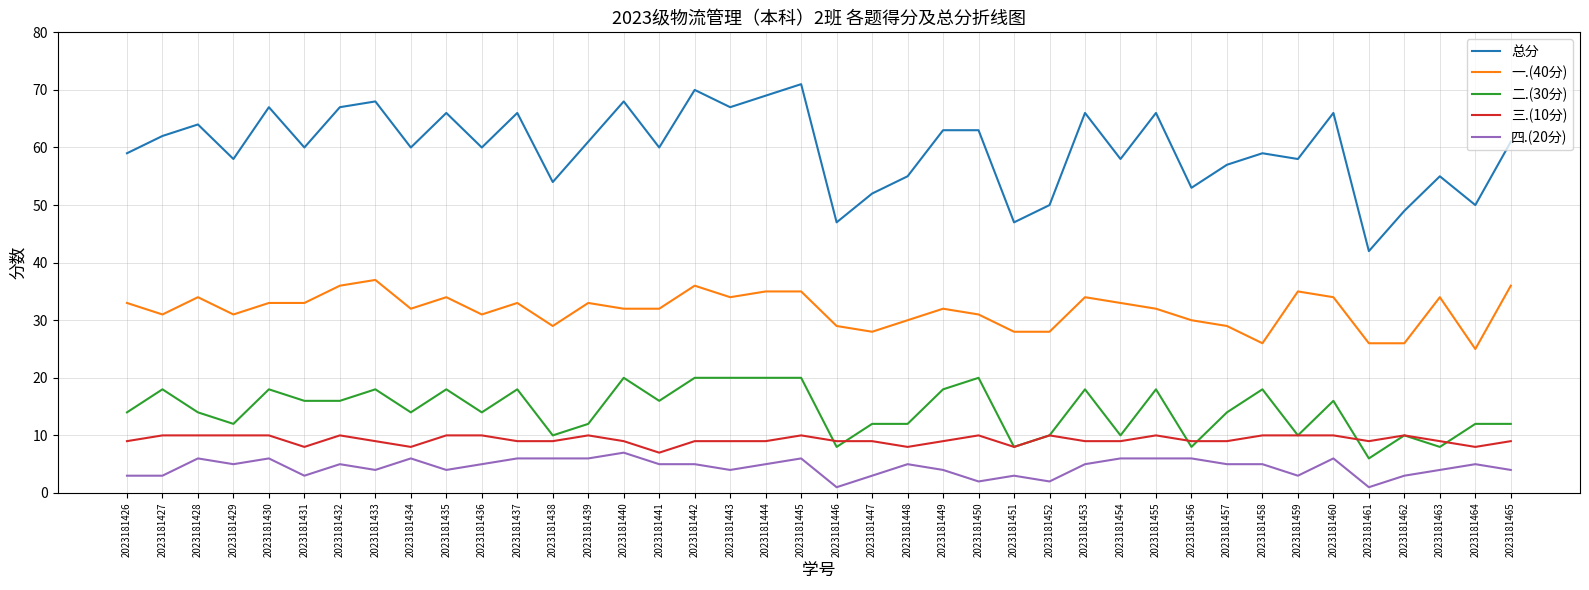

Is the value of 三.(10分) at 2023181452 greater than the value of 一.(40分) at 2023181440?

No